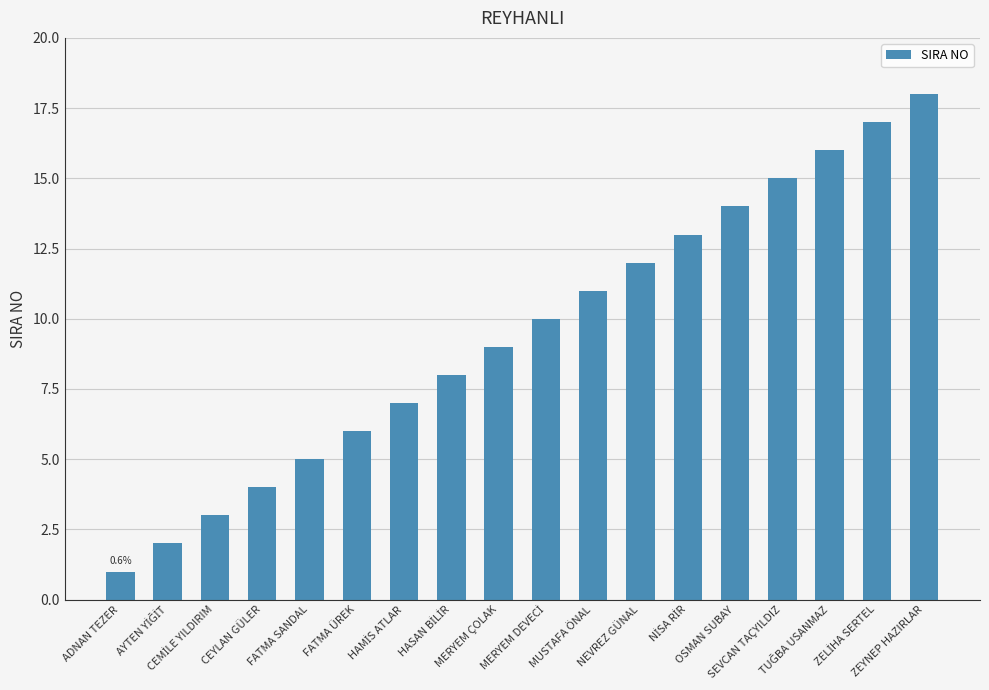

At which category does the chart reach its peak across all series?

ZEYNEP HAZIRLAR